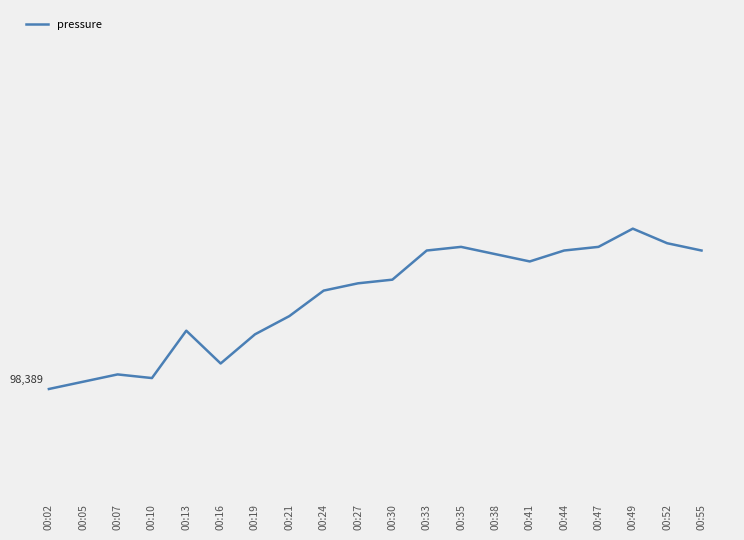

Reading right to left, transcribe all the data shown in this chart.

98427	98429	98433	98428	98427	98424	98426	98428	98427	98419	98418	98416	98409	98404	98396	98405	98392	98393	98391	98389